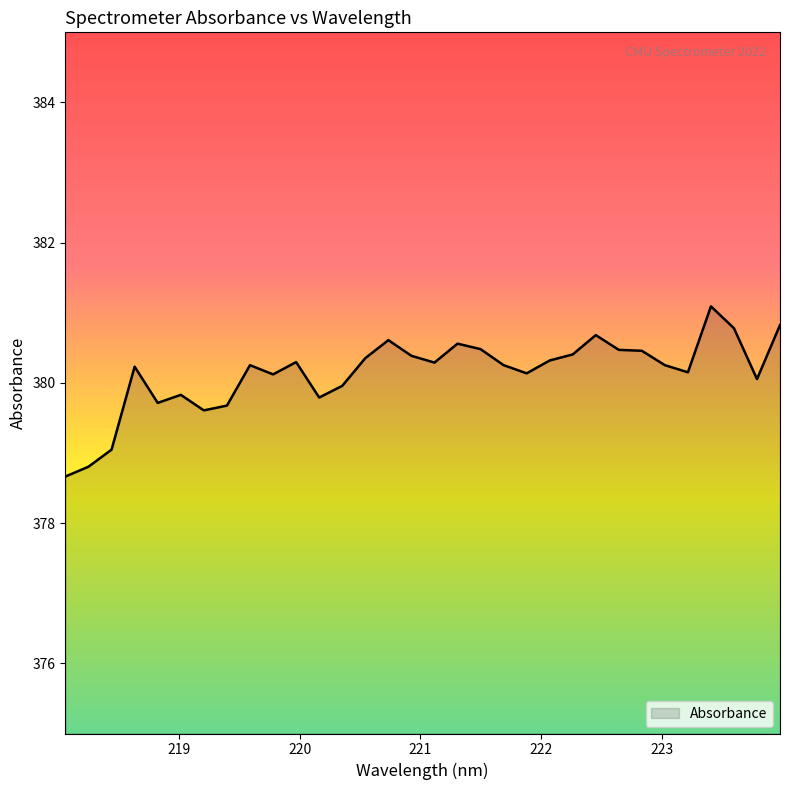

What is the difference between the maximum and minimum values?

2.4